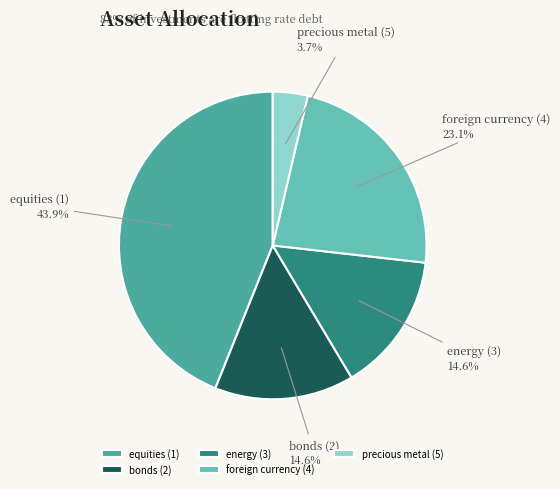

Which has a higher value, equities (1) or energy (3)?

equities (1)